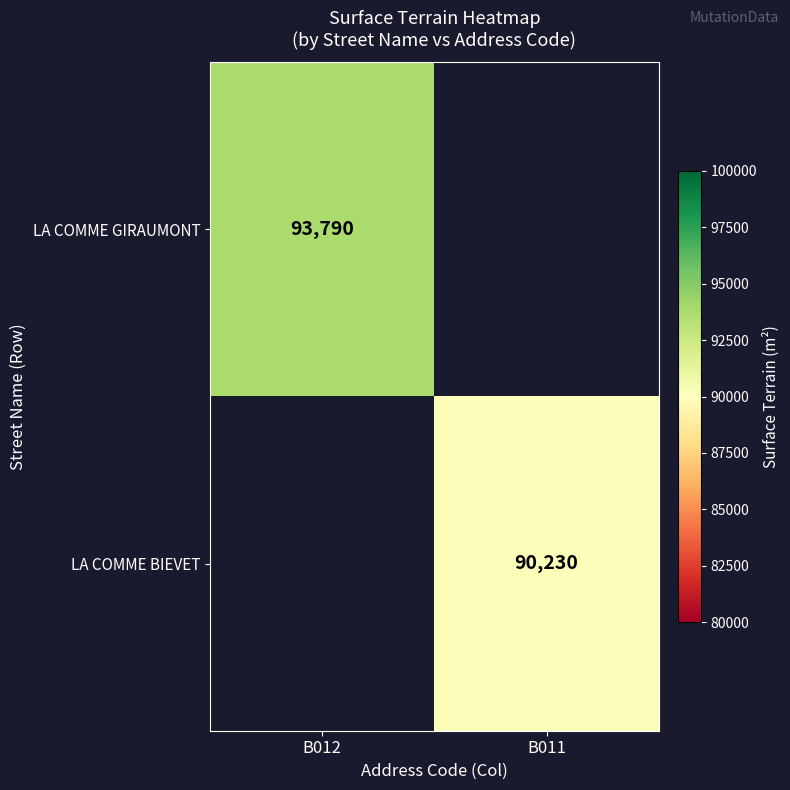

Is the value of LA COMME BIEVET at B011 greater than the value of LA COMME GIRAUMONT at B012?

No